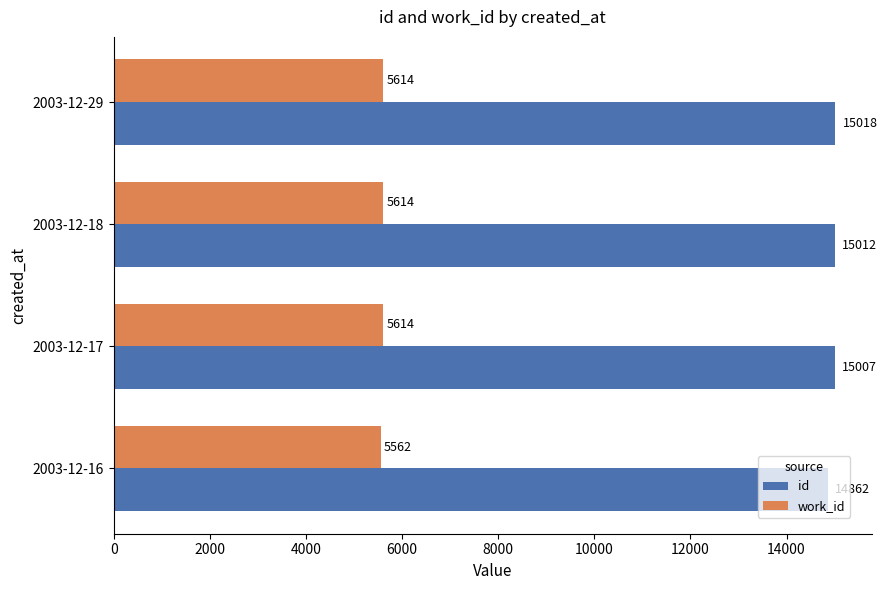

What is the spread (max minus min) of values at 2003-12-16?

9300